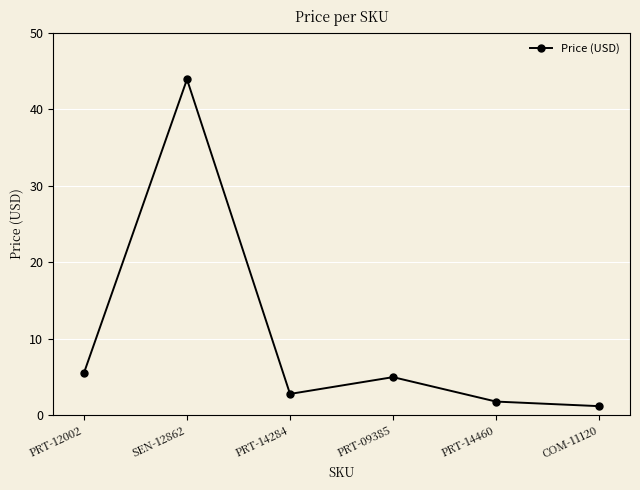

What is the ratio of the value at PRT-14284 to the value at SEN-12862?

0.1